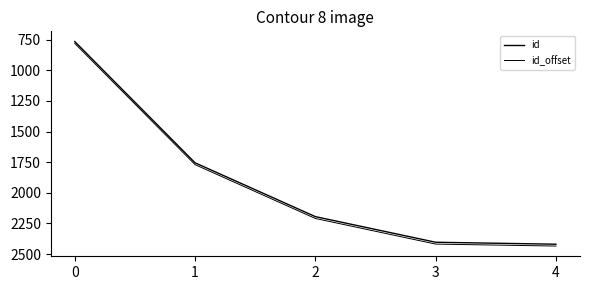

Does the chart display data point markers on the line(s)?

No